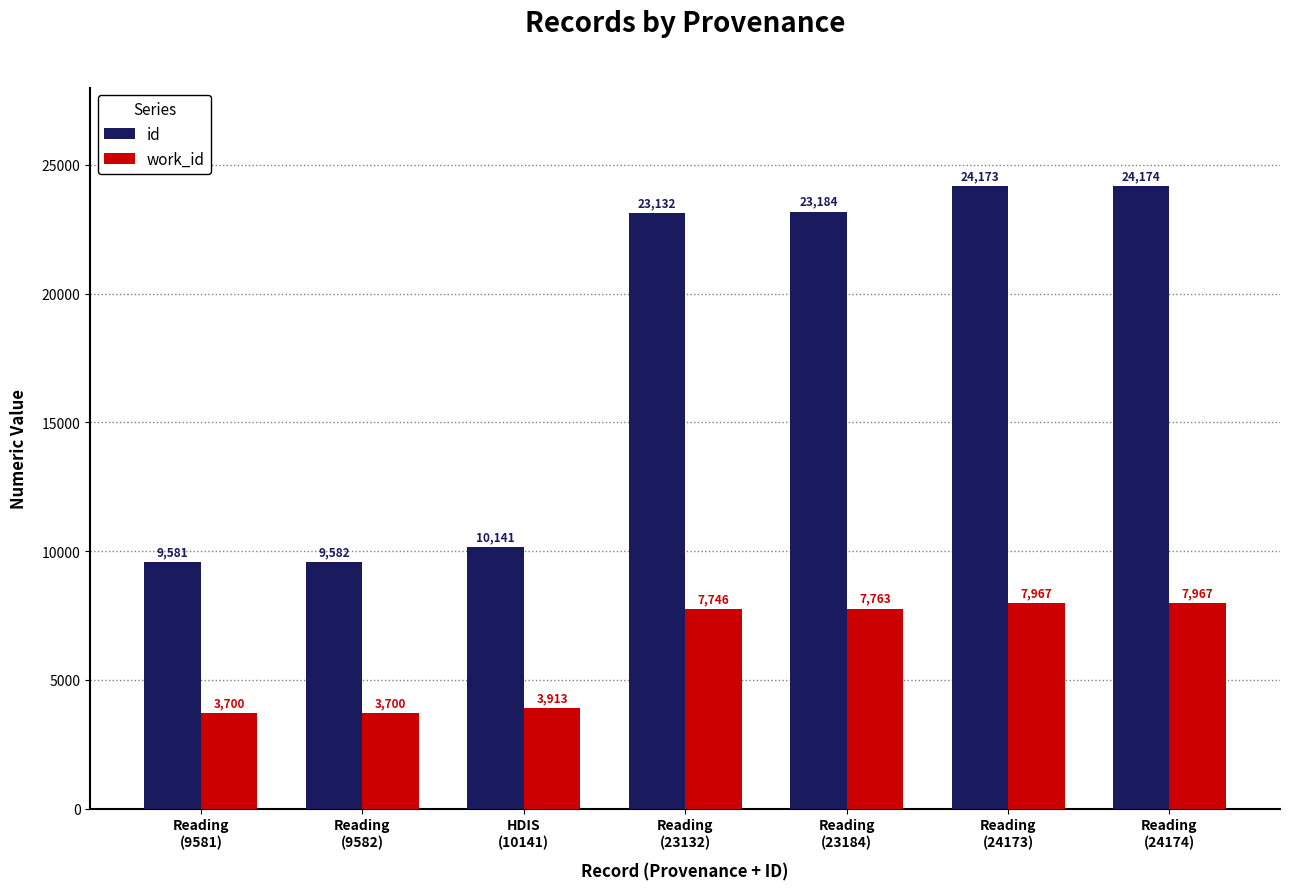

What are all the series names shown in the legend?

id, work_id